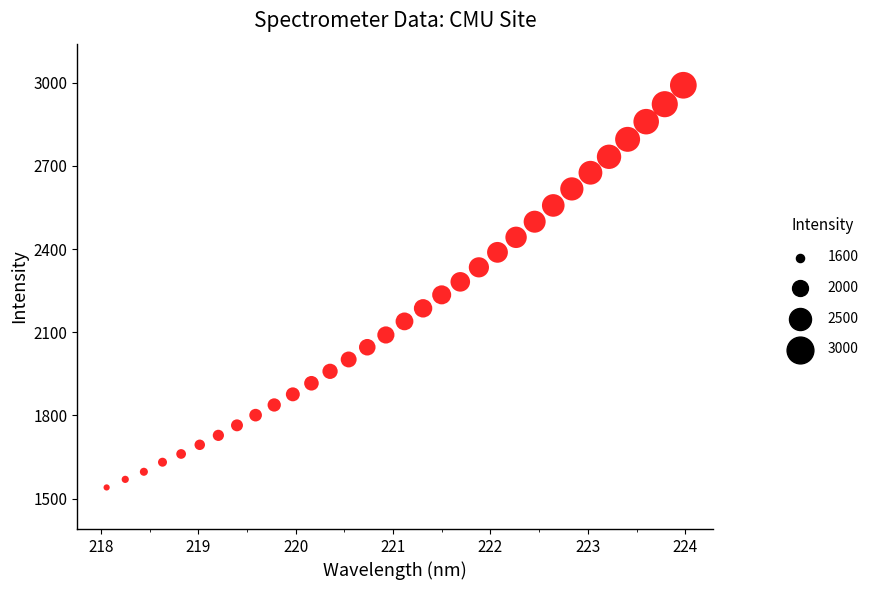

What is the range of X values (max minus min)?

5.9